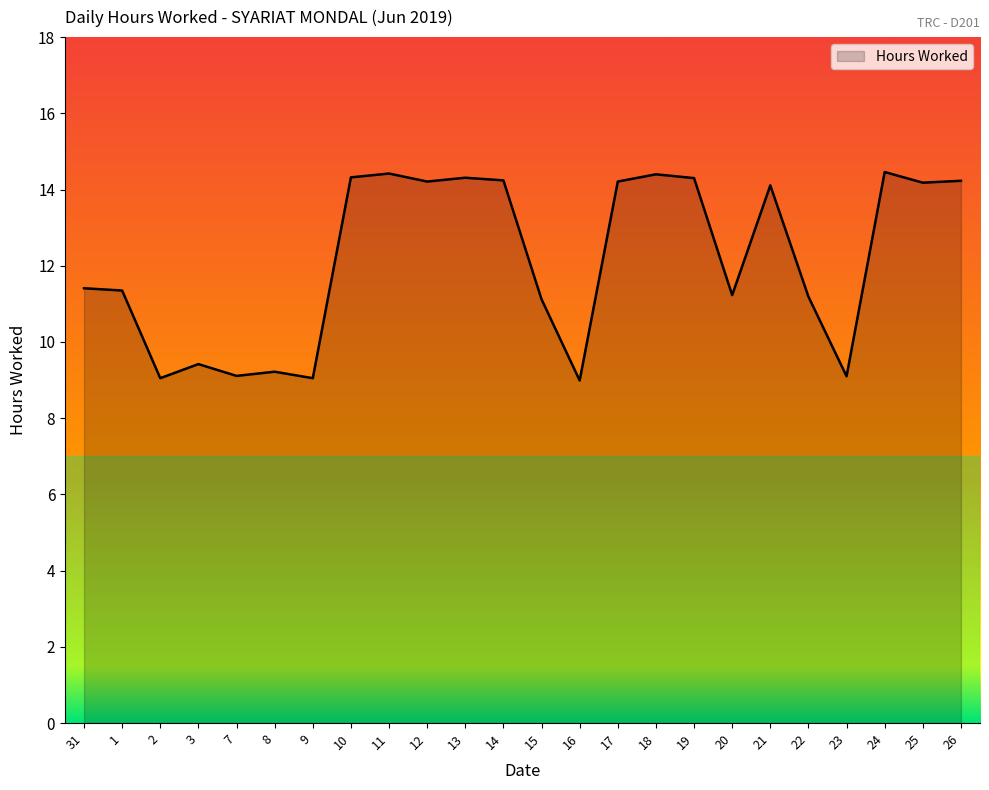

Does the chart have visible grid lines?

No